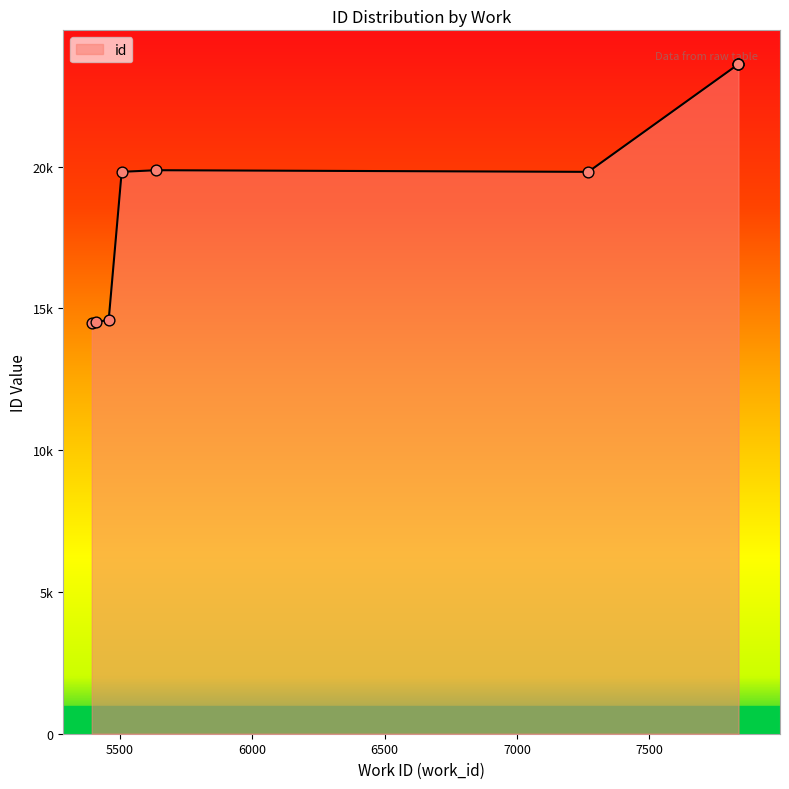

What is the change in value from 7269 to 7836?

+3799